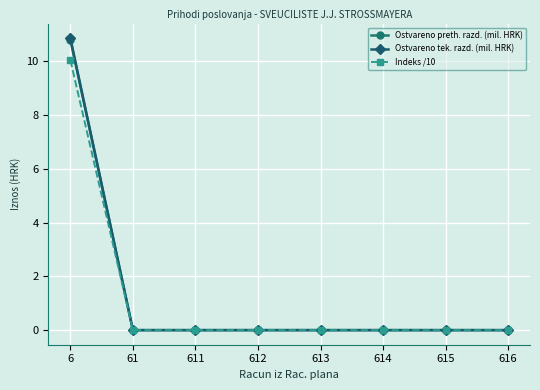

At which category is the sum across all series the highest?

6